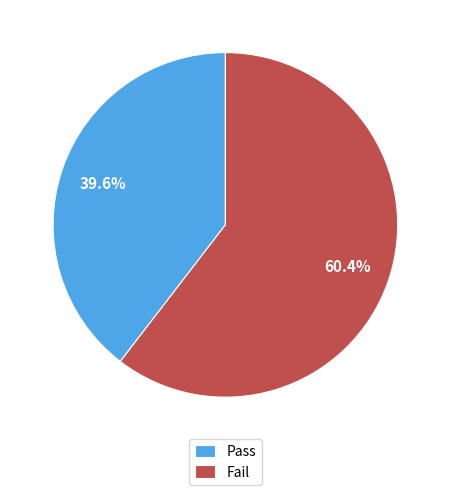

Count the number of slices in the pie.

2